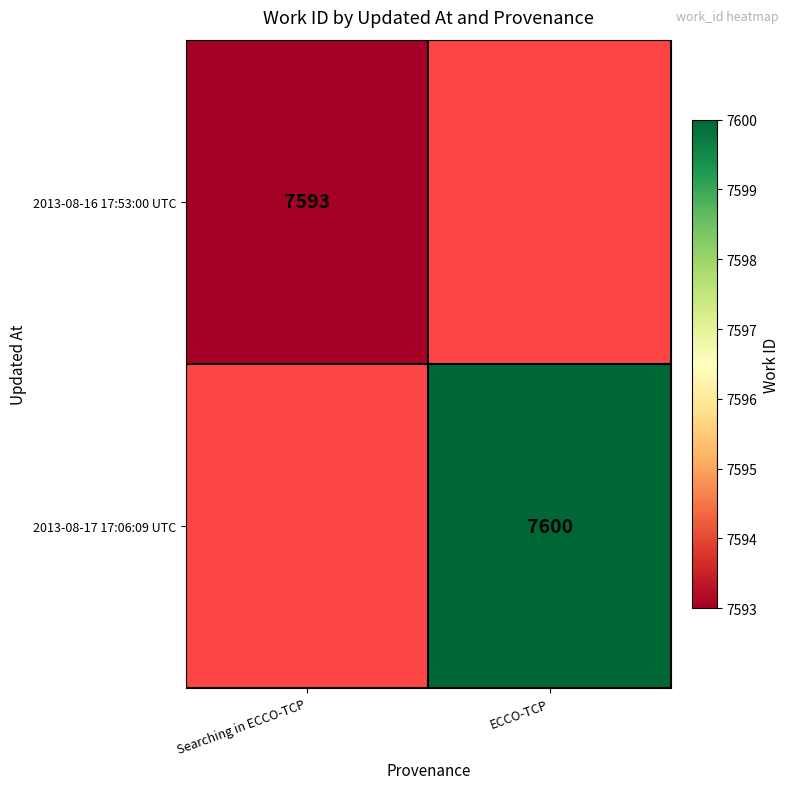

Is it true that 2013-08-16 17:53:00 UTC equals 7593 at Searching in ECCO-TCP?

True